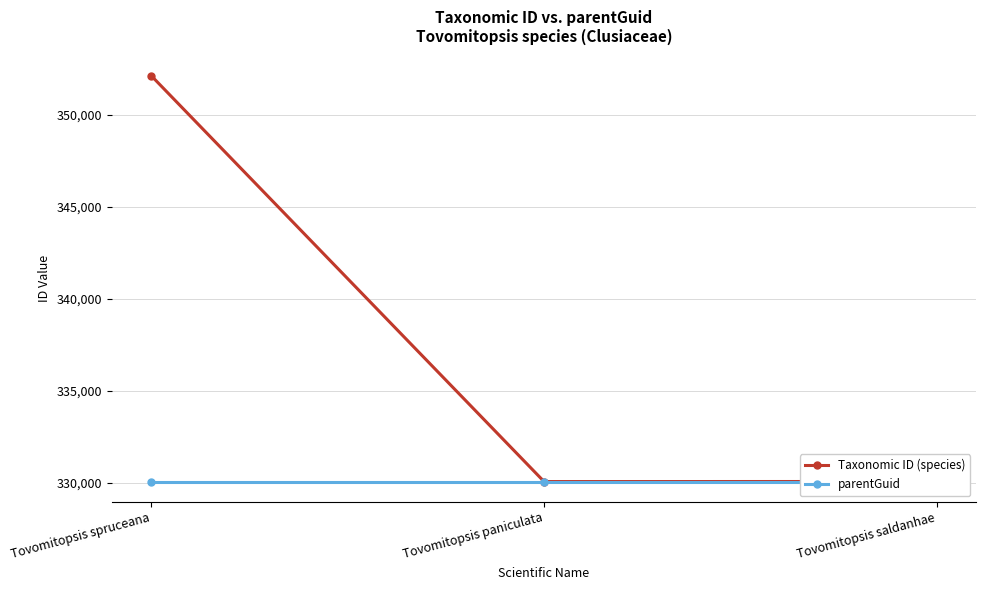

At which category does the chart reach its minimum across all series?

Tovomitopsis spruceana